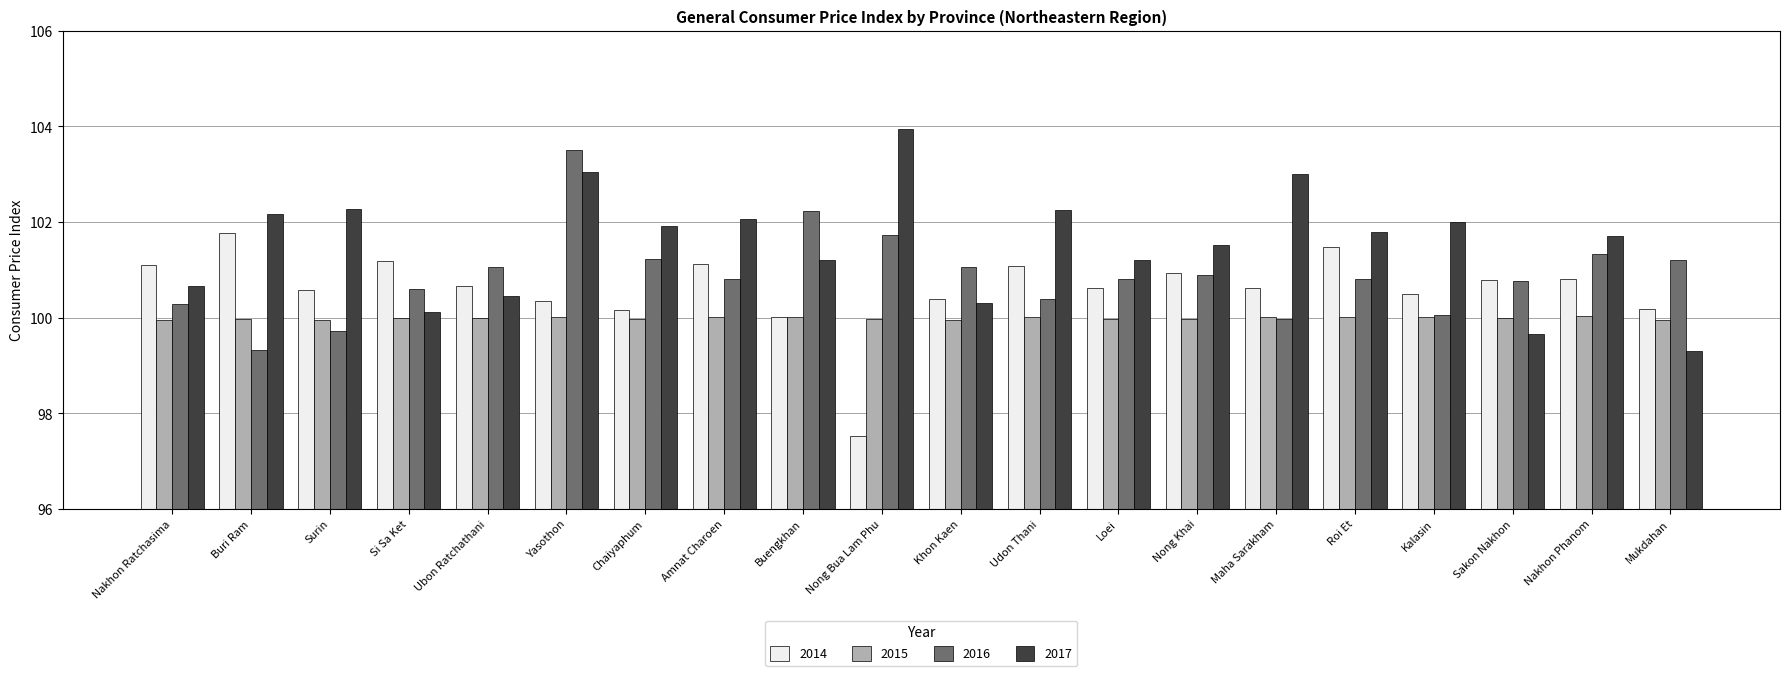

What is the value of the 2015 bar at the 10th from the left?

100.0